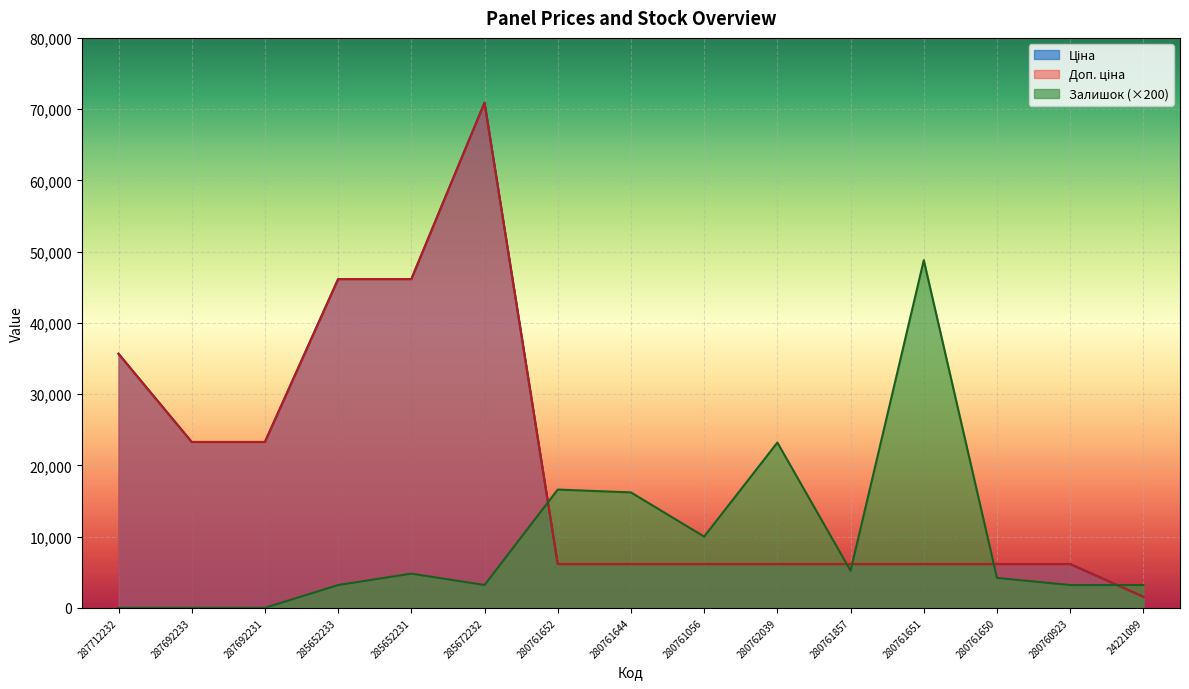

Does the chart display data point markers on the line(s)?

No